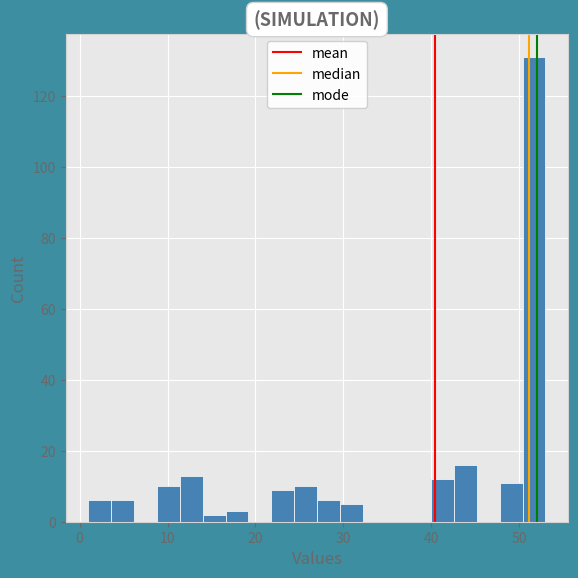

Around what value on the x-axis is the tallest bar? Give the approximate position of its centre, as read against the axis.

52